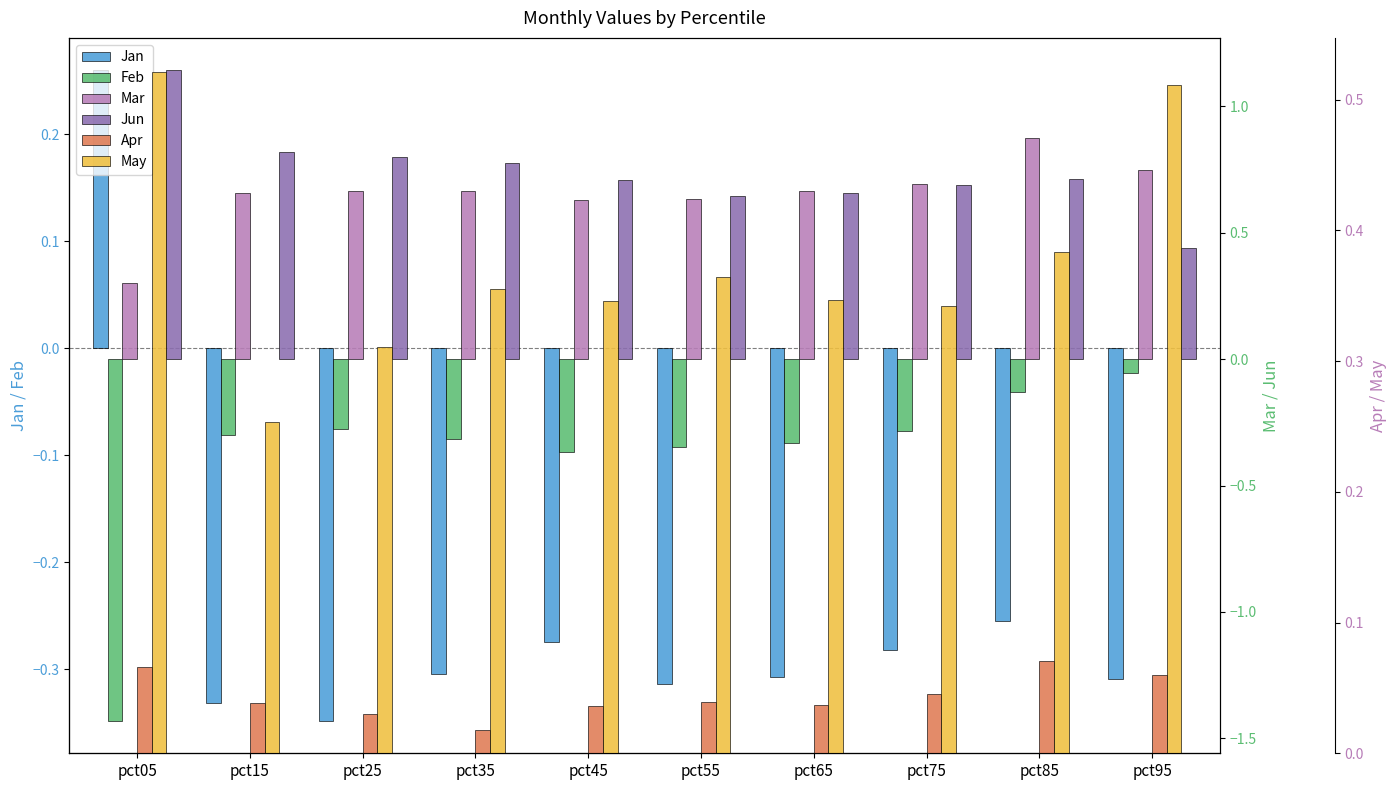

What is the sum of all Jun values?

7.4